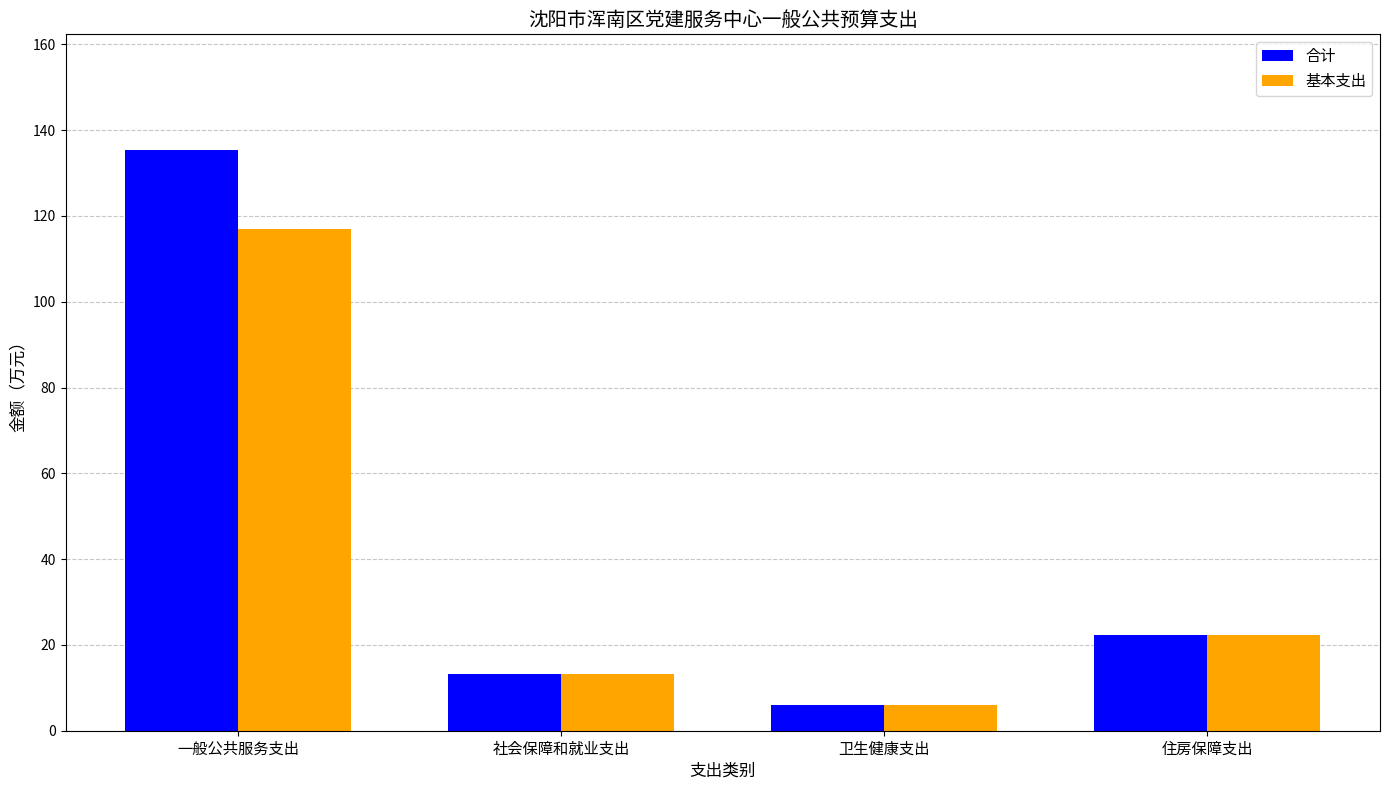

What position from the right is 一般公共服务支出?

4